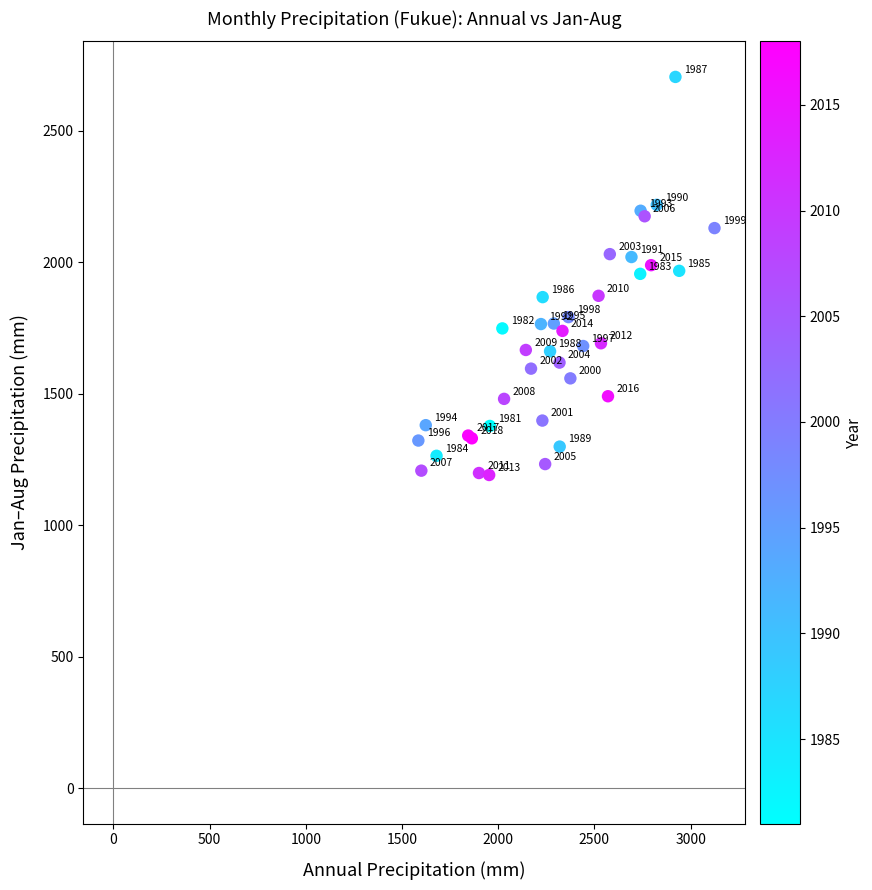

What Y value in the scatter plot is closest to 1948?

1956.0